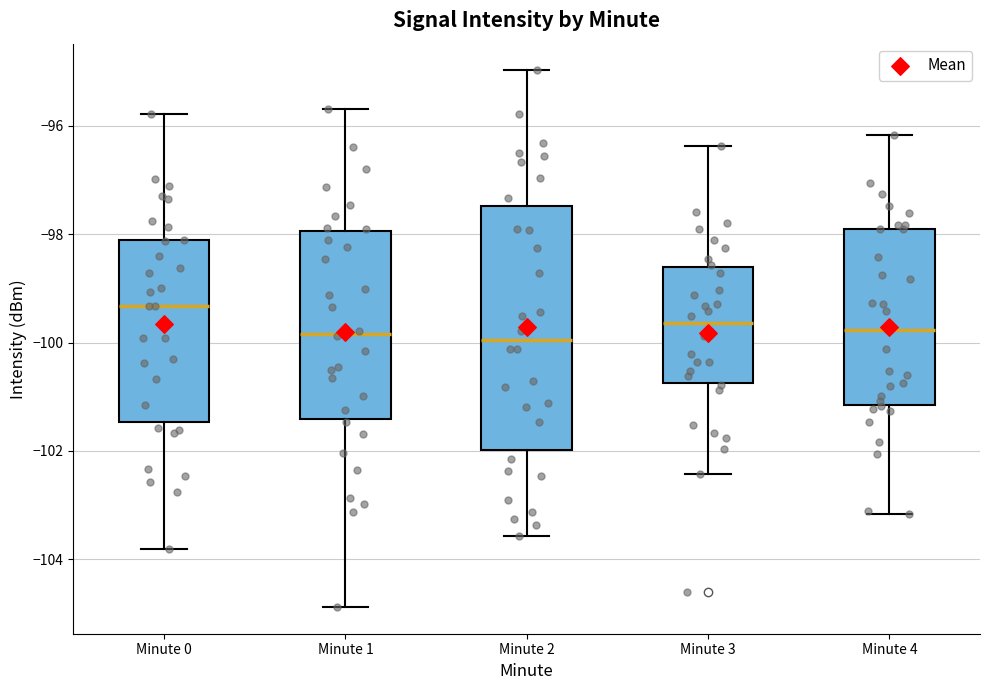

Comparing the boxes themselves (not the whiskers), which one is the tallest?

Minute 2